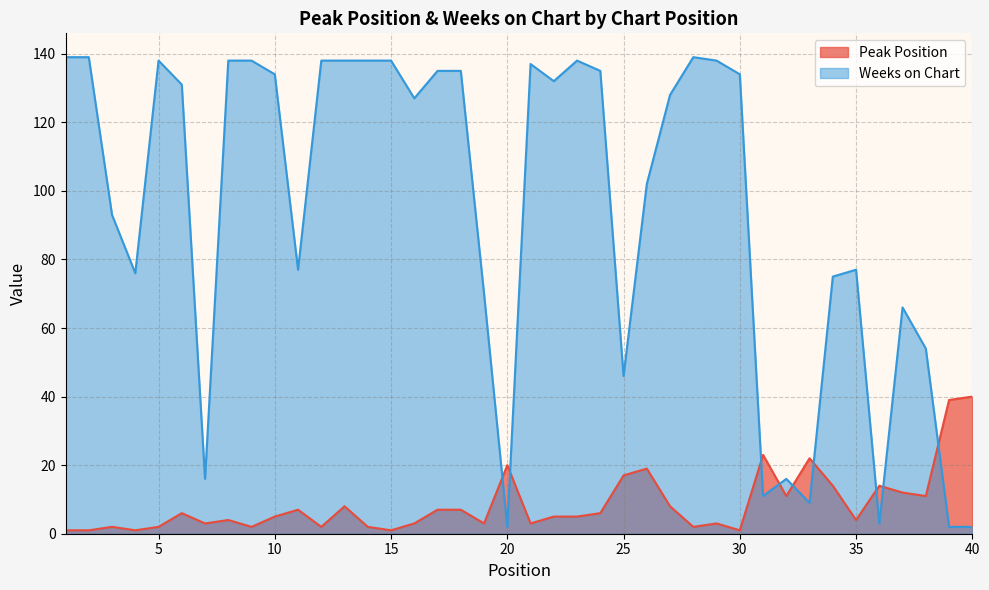

The value of Weeks on Chart at 11 is 77. True or false?

True